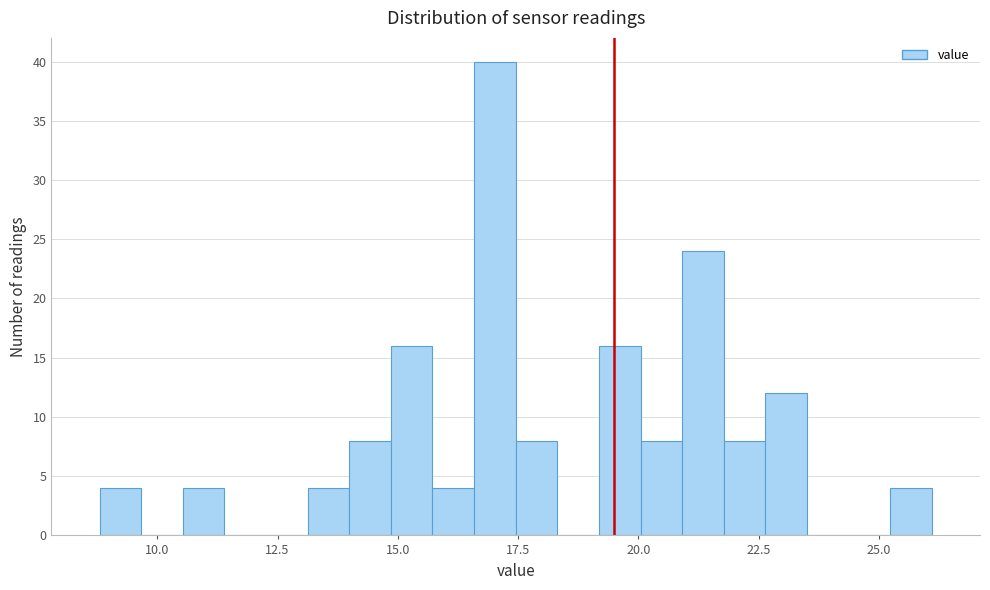

Read against the x-axis, roughly where is the centre of the tallest bar?

17.0